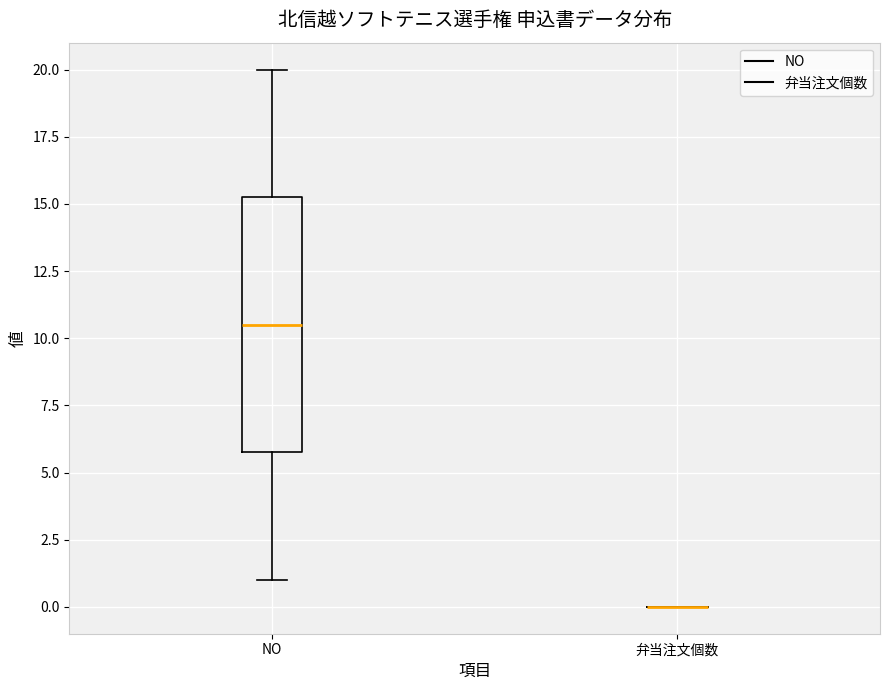

Reading left to right, read every box against the y-axis: the position of its median line, the range the box covers, and the ends of its whiskers. The values are not printed on the chart, so give them approximately, as read against the axis.

NO: median 10.5, box 6.0 to 15.5, whiskers 1.0 to 20.0
弁当注文個数: box collapsed to a line at 0.0, whiskers 0.0 to 0.0